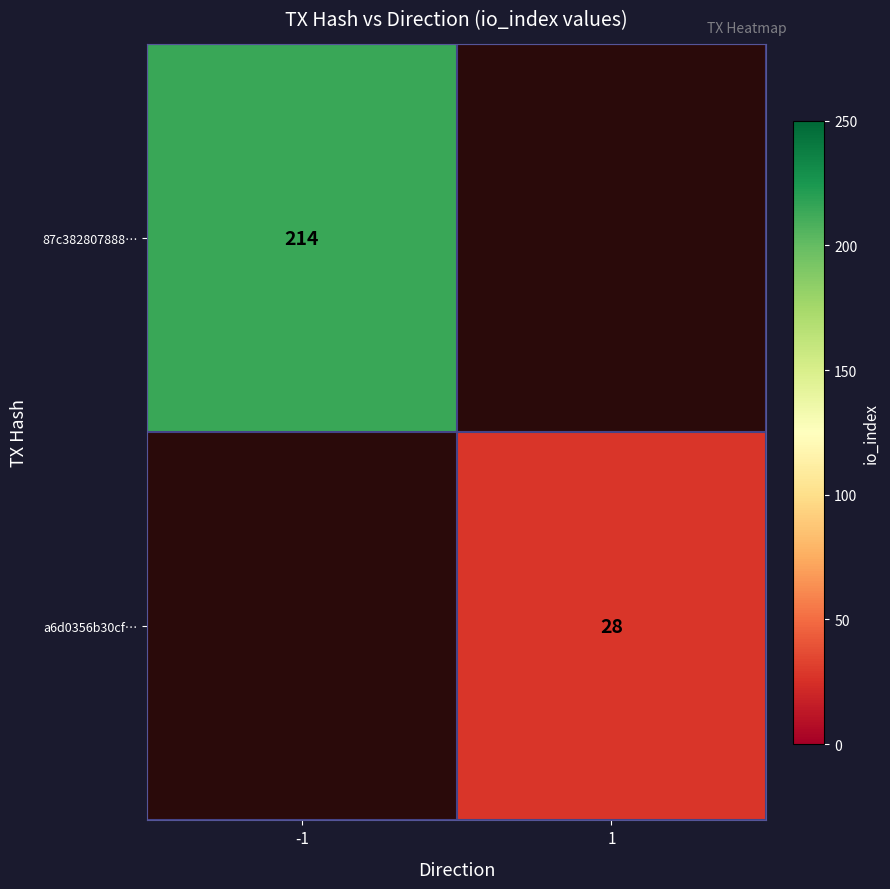

The value of 87c382807888… at -1 is 214. True or false?

True